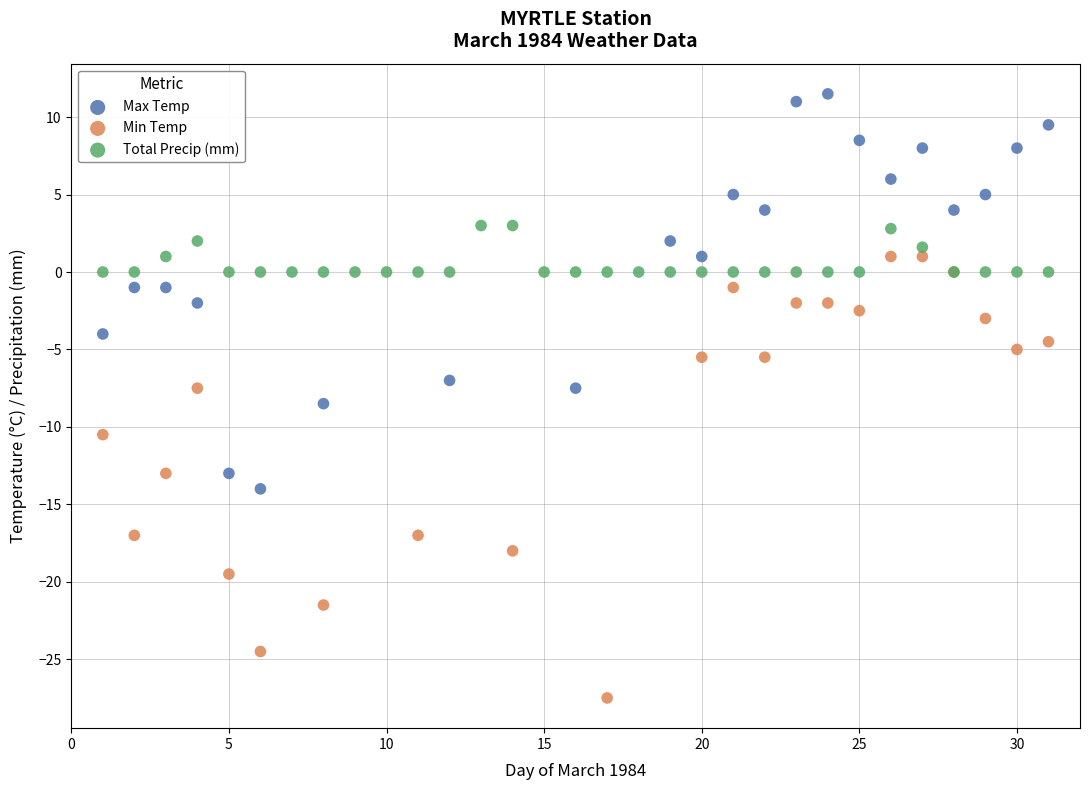

Which series contains the lowest Y value?

Min Temp